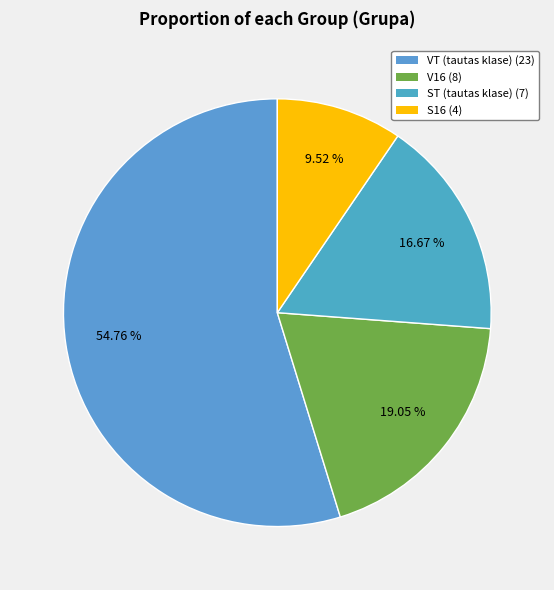

Rank the categories by value from lowest to highest.

S16, ST (tautas klase), V16, VT (tautas klase)